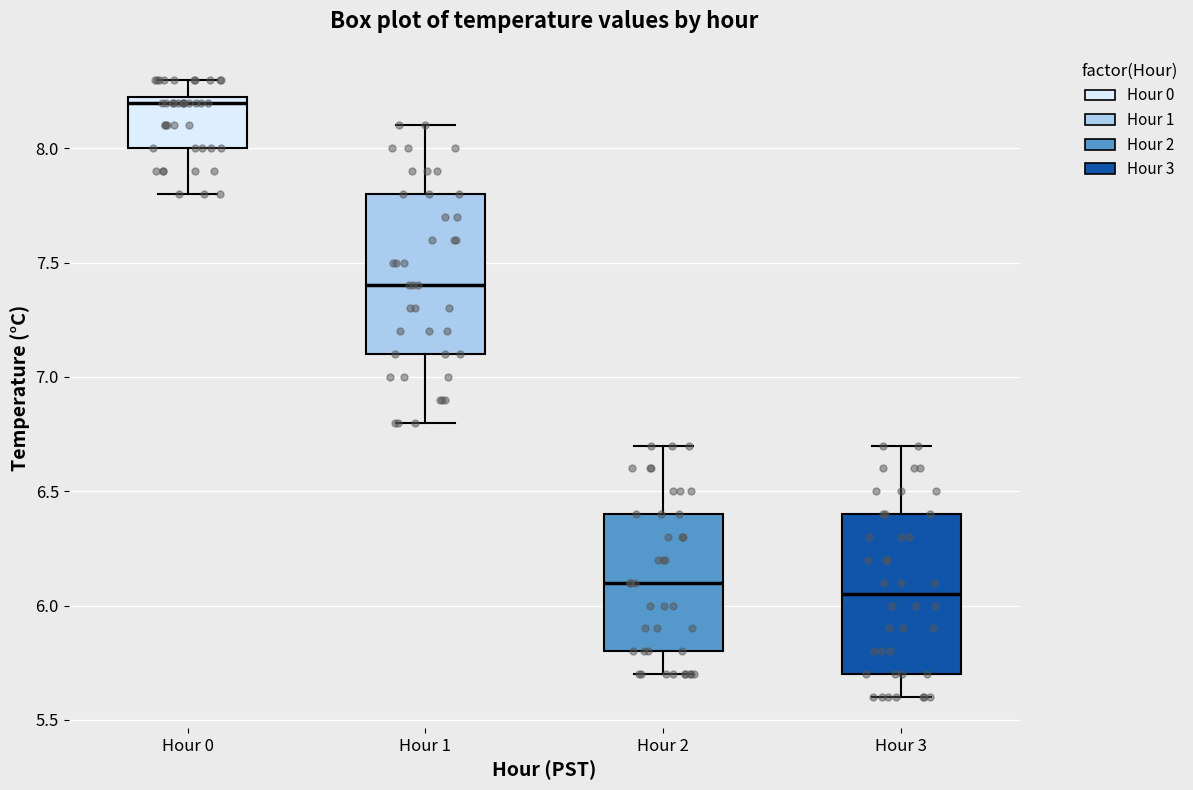

Where does the lower whisker of the box for Hour 2 end on the y-axis? The values are not printed on the chart, so give them approximately, as read against the axis.

5.70